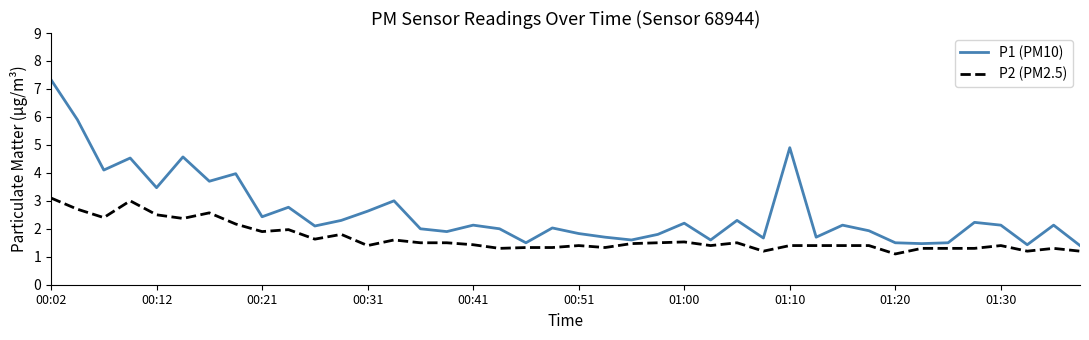

Rank the series by their average value, from highest to lowest.

P1 (PM10), P2 (PM2.5)